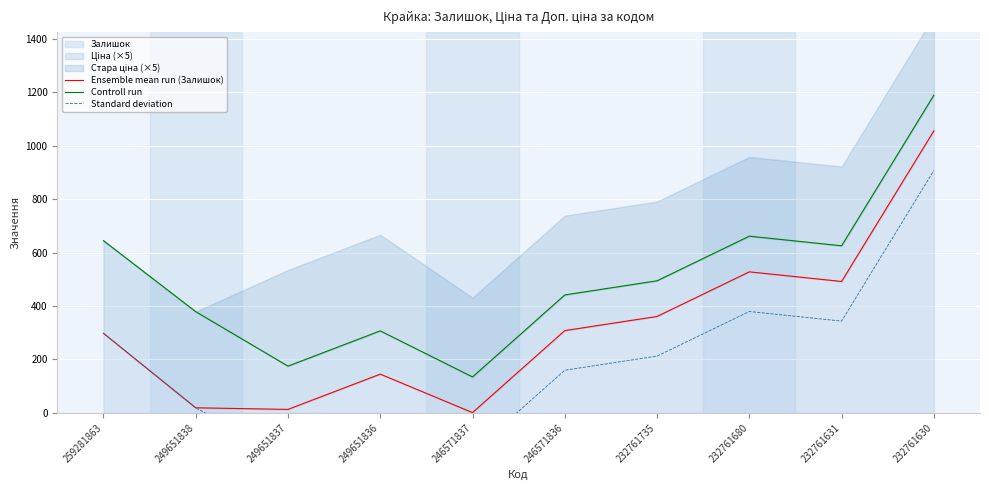

What value does the Controll run series have at 249651838?

379.0